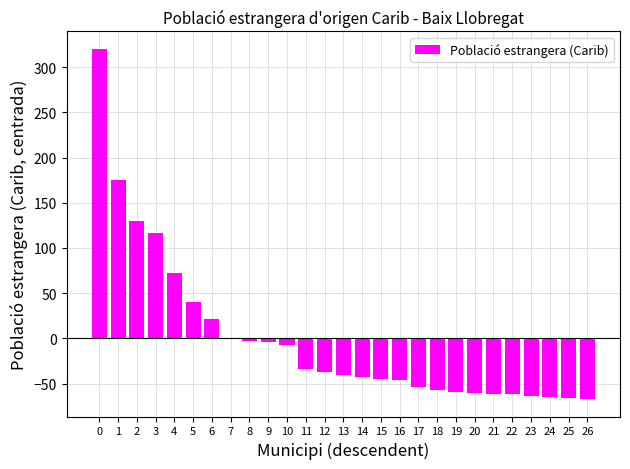

How many distinct data groups are displayed?

1